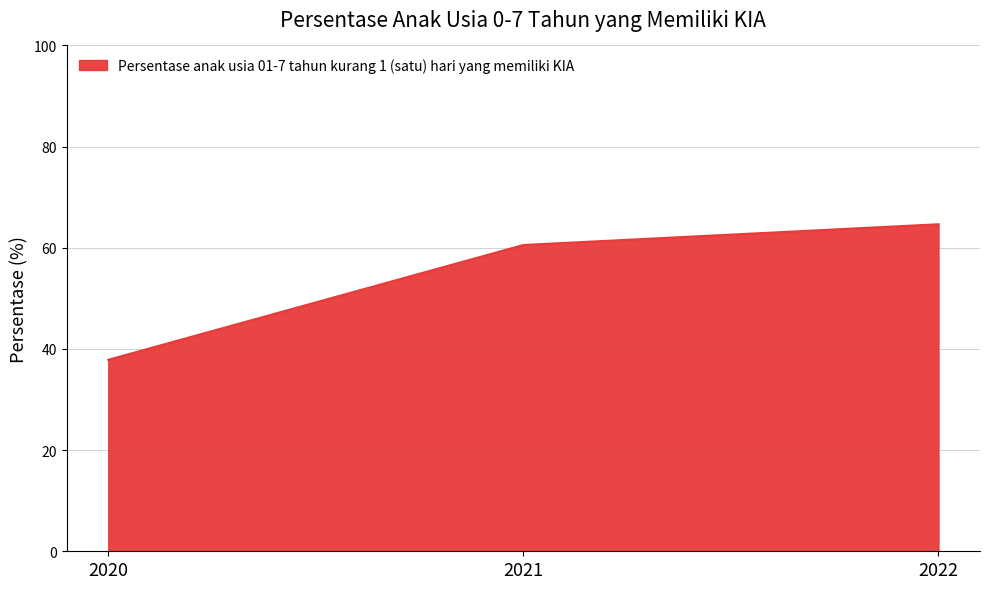

What is the approximate value at 2020?

37.9